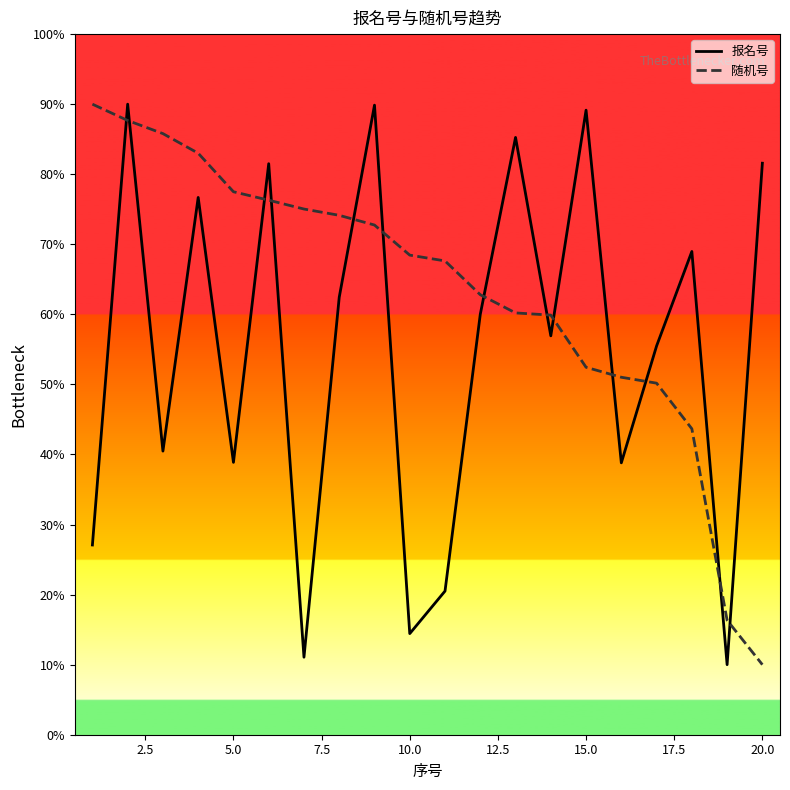

What is the greatest value displayed?

90.0